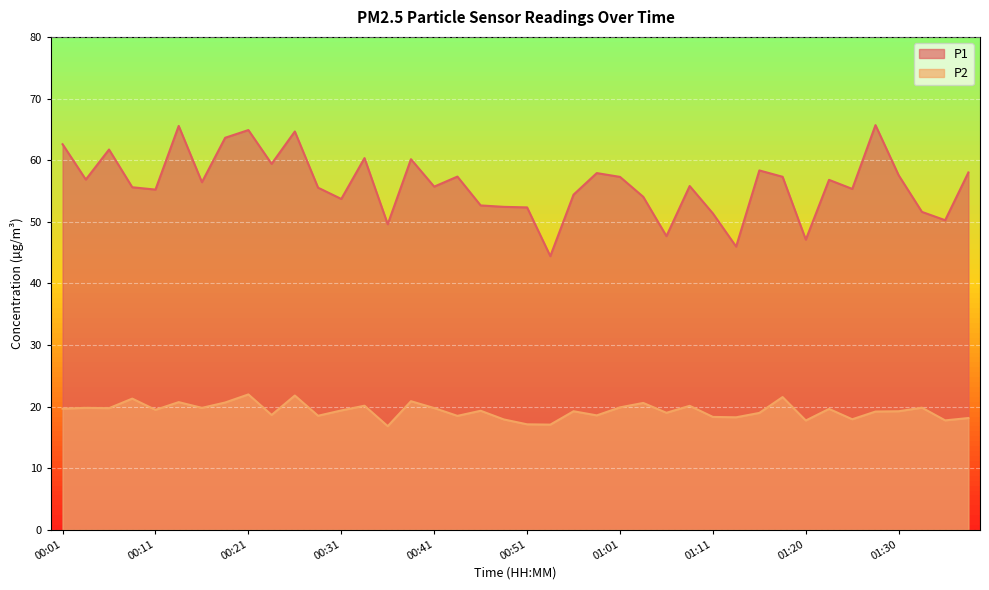

Where is the first local maximum for P2?

00:04